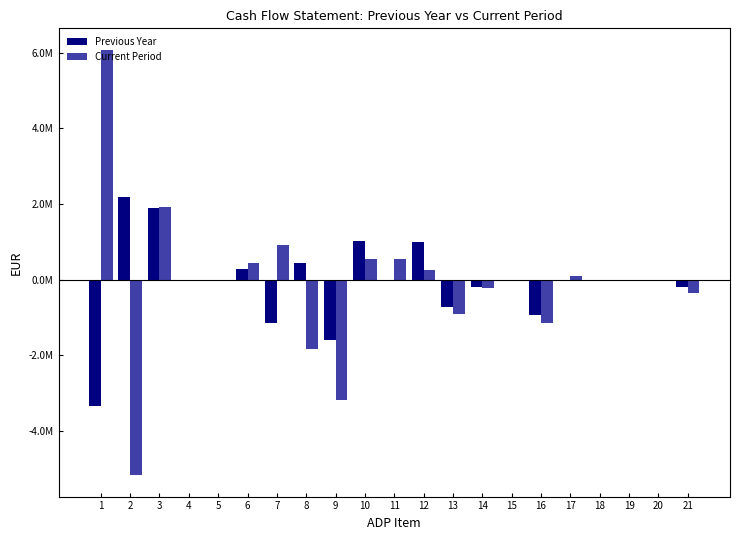

Are the bars horizontal?

No